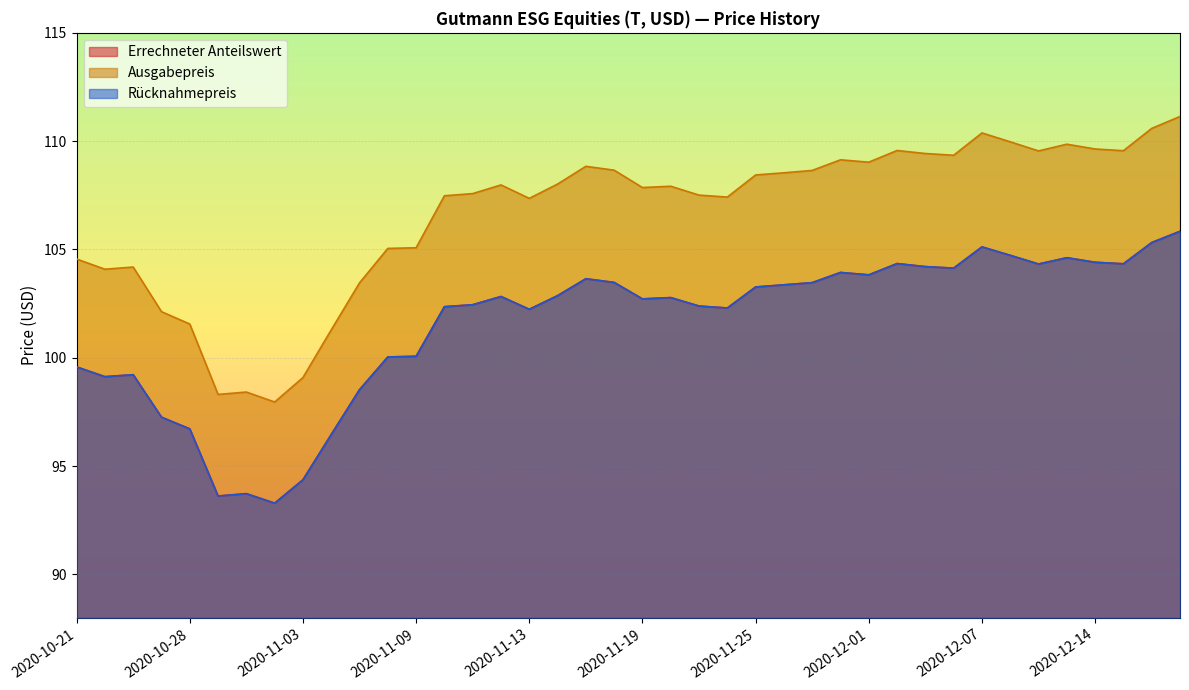

True or false: Ausgabepreis has more than 0 interior local peaks.

True